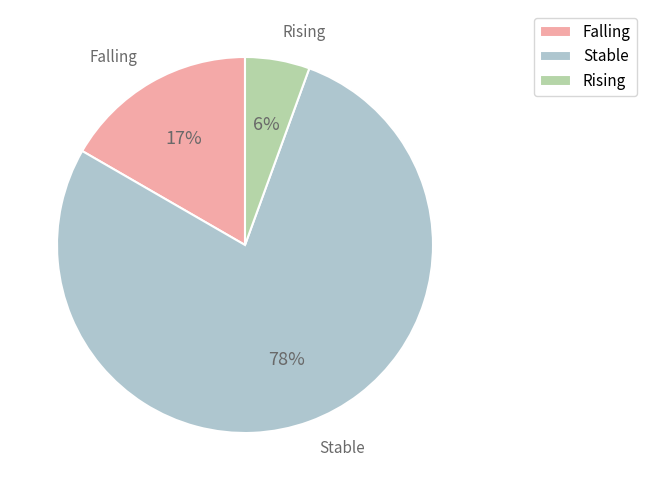

Between Rising and Stable, which is larger?

Stable